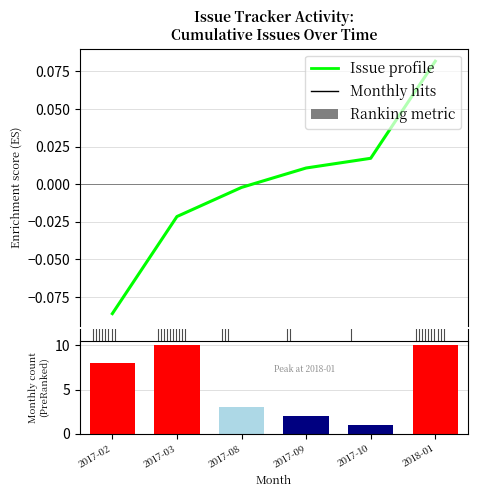

Reading left to right, what are all the values shown in this chart?

Issue profile: 2017-02=-0.1	2017-03=-0.0	2017-08=-0.0	2017-09=0.0	2017-10=0.0	2018-01=0.1
Monthly issues: 2017-02=8.0	2017-03=10.0	2017-08=3.0	2017-09=2.0	2017-10=1.0	2018-01=10.0